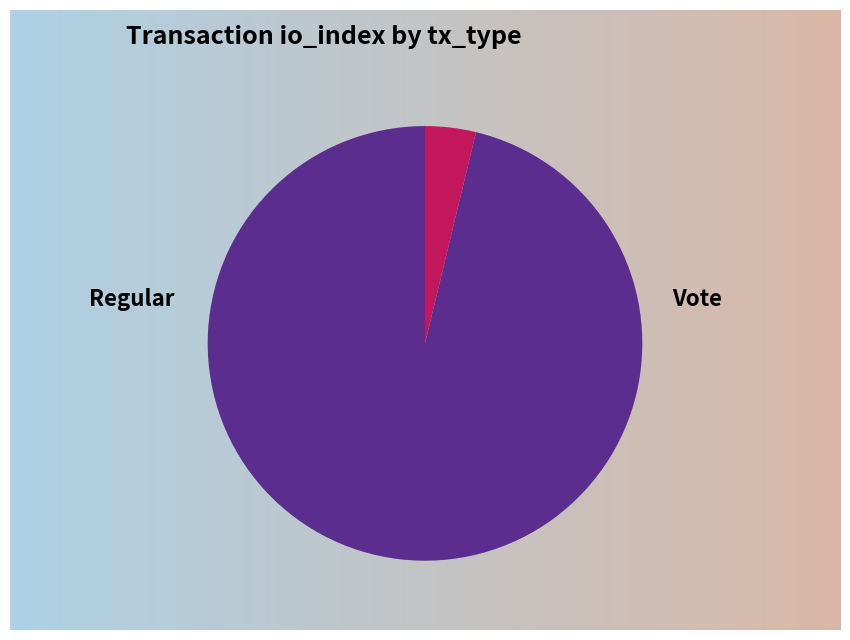

The Regular slice represents 86% of the pie. True or false?

False